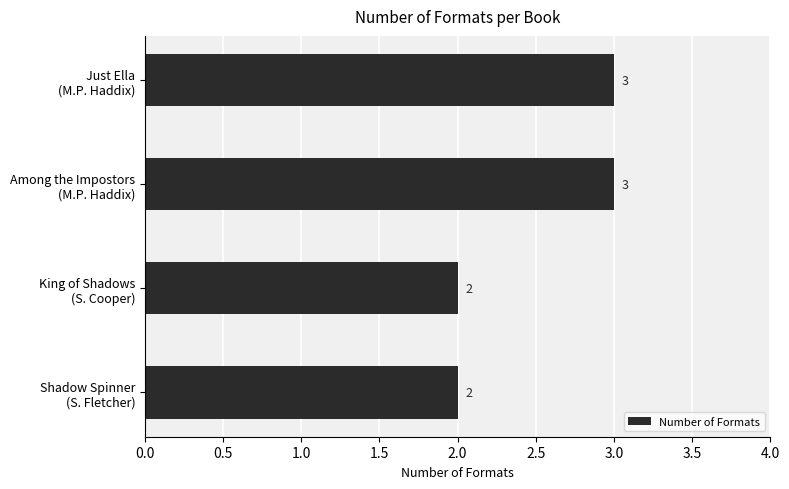

How many values are between 2 and 3?

4